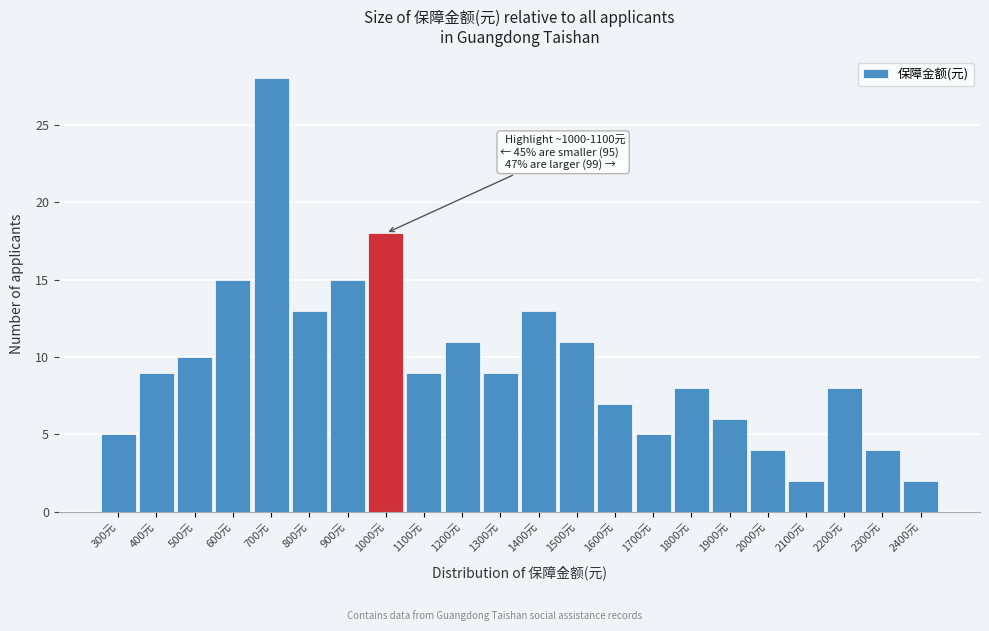

Reading left to right, what are all the values shown in this chart?

300元=5	400元=9	500元=10	600元=15	700元=28	800元=13	900元=15	1000元=18	1100元=9	1200元=11	1300元=9	1400元=13	1500元=11	1600元=7	1700元=5	1800元=8	1900元=6	2000元=4	2100元=2	2200元=8	2300元=4	2400元=2